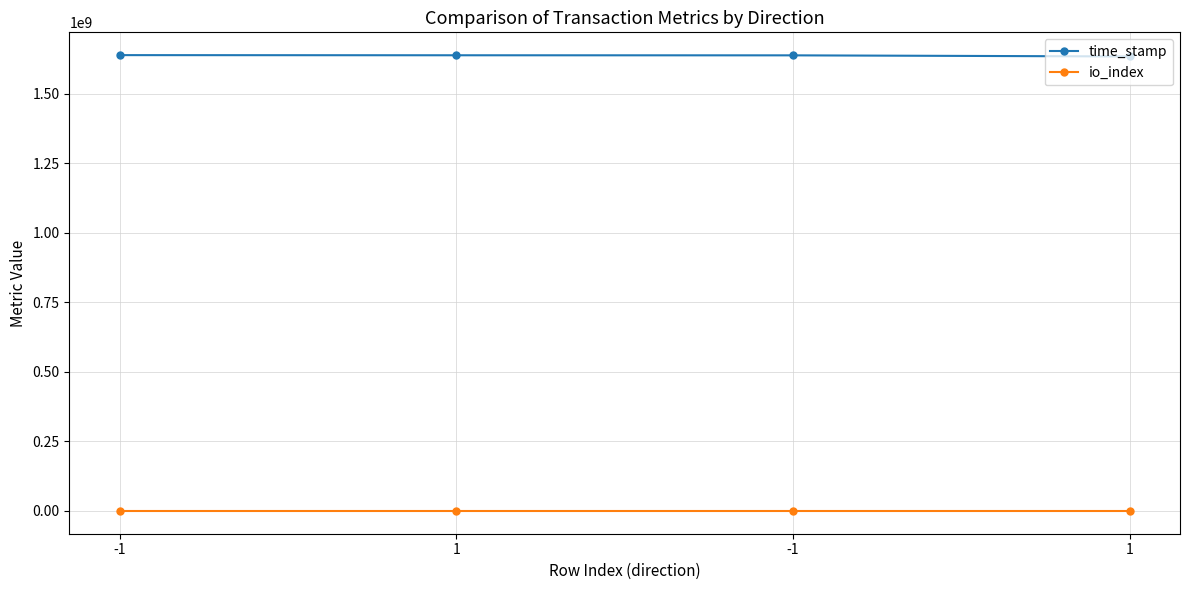

What is the difference between the time_stamp values at -1 and 1?

271476